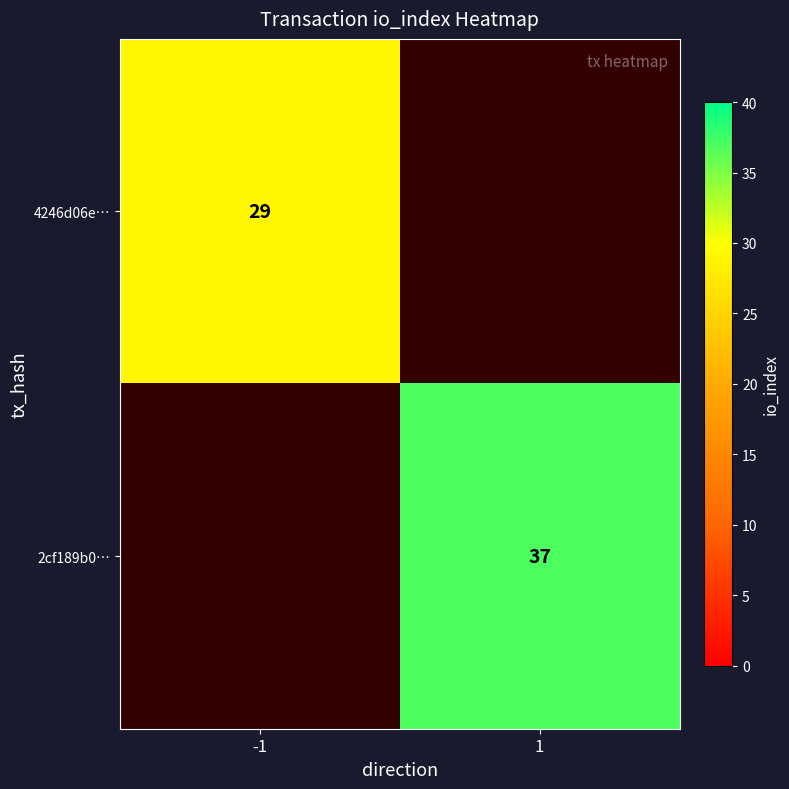

The 4246d06e… series shows 29 at -1. True or false?

True